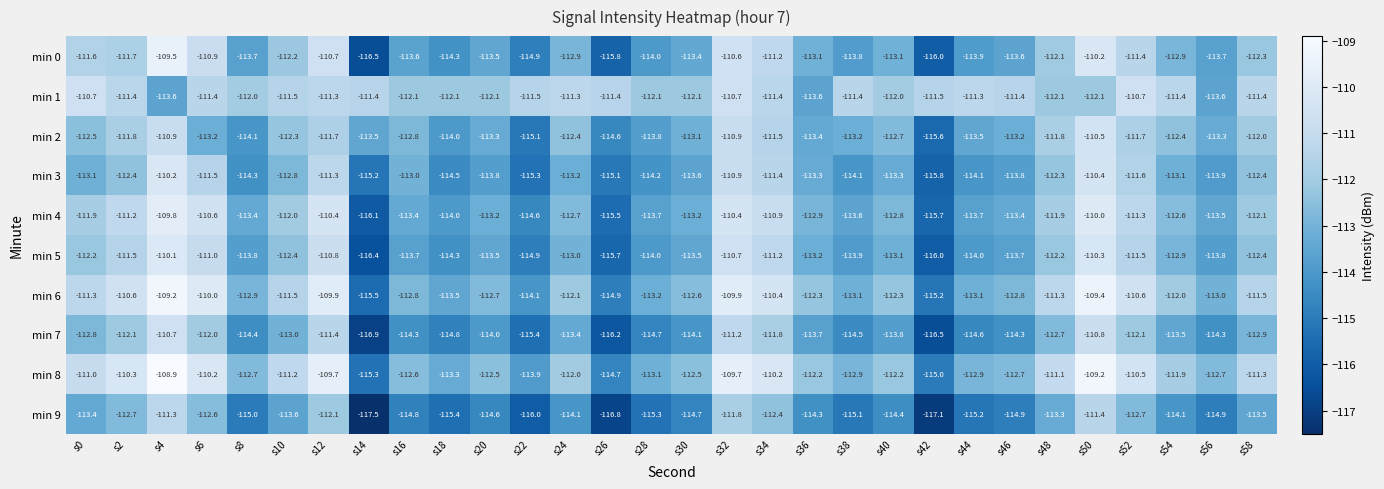

True or false: min 8 has a value of -112.9 at s44.

True